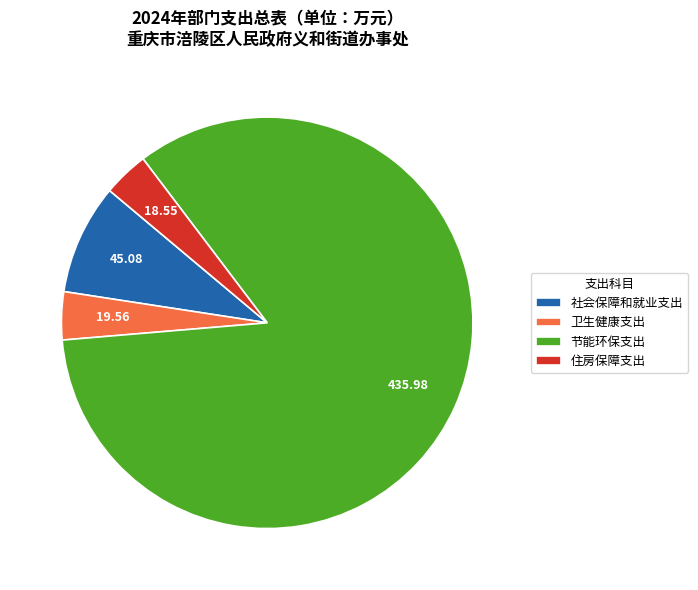

Is 节能环保支出 the majority of the pie?

Yes